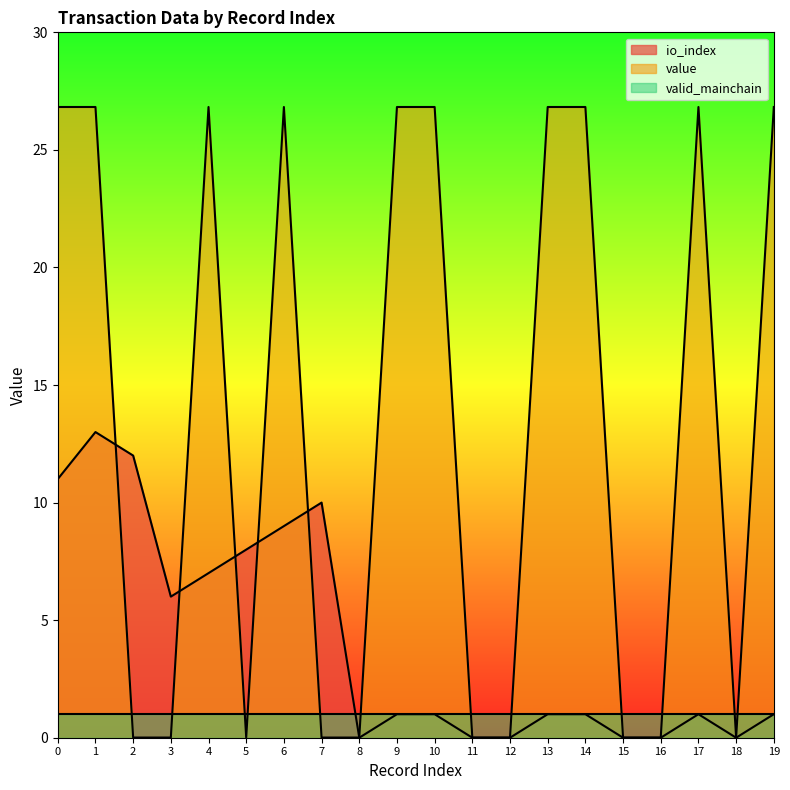

How many intersections are there between io_index and value?

6